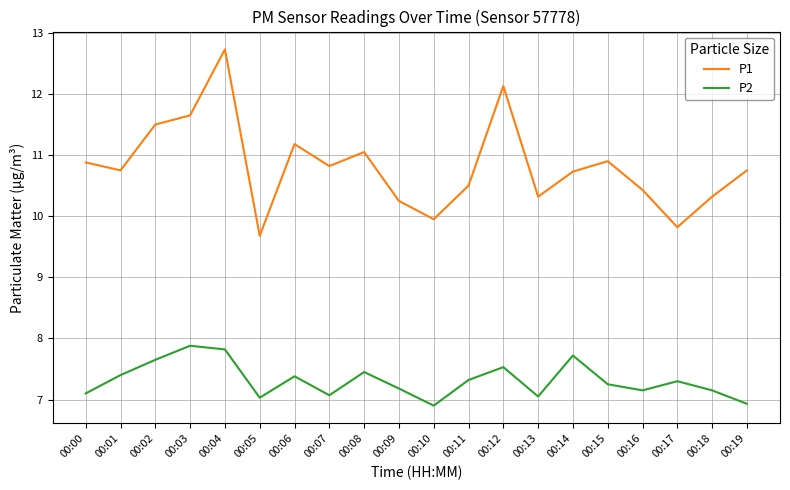

At which category does the chart reach its peak across all series?

00:04